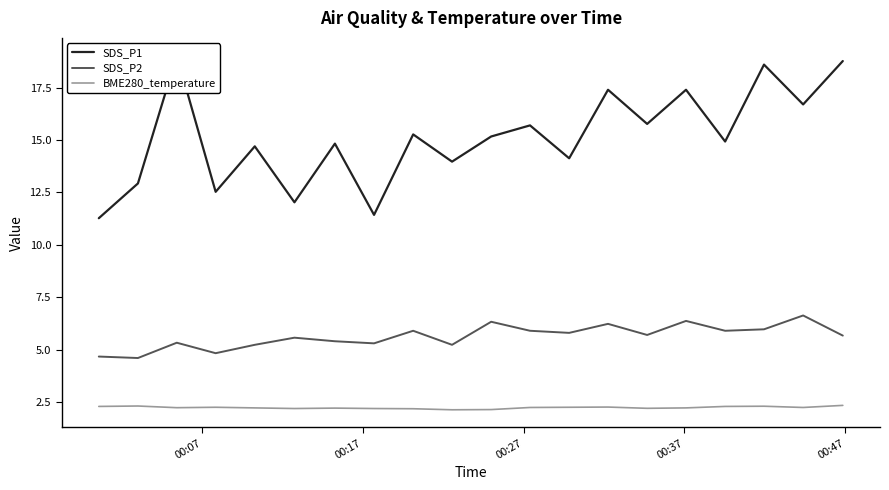

True or false: BME280_temperature and SDS_P2 cross at least once.

False